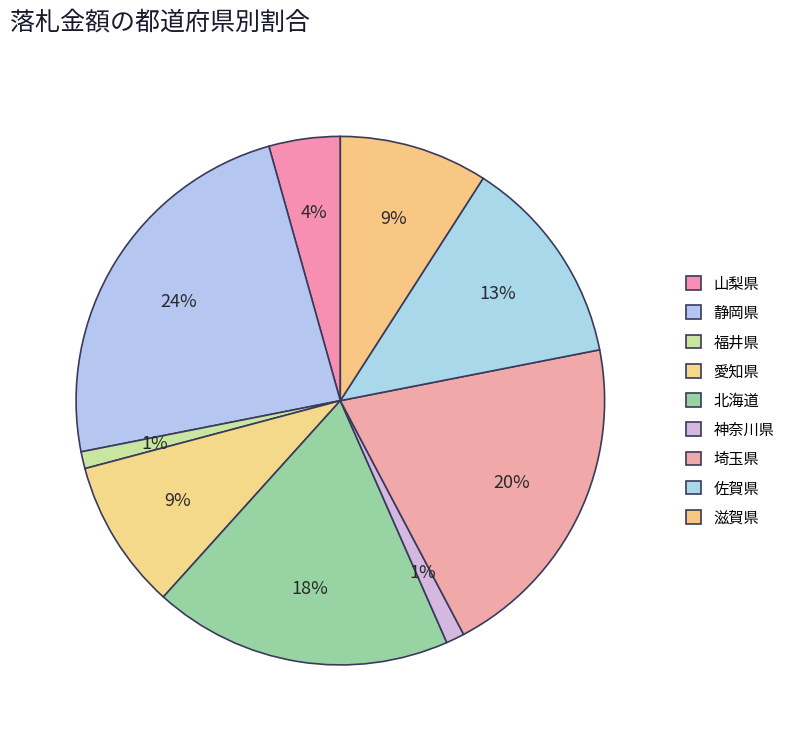

Which has a higher value, 静岡県 or 山梨県?

静岡県